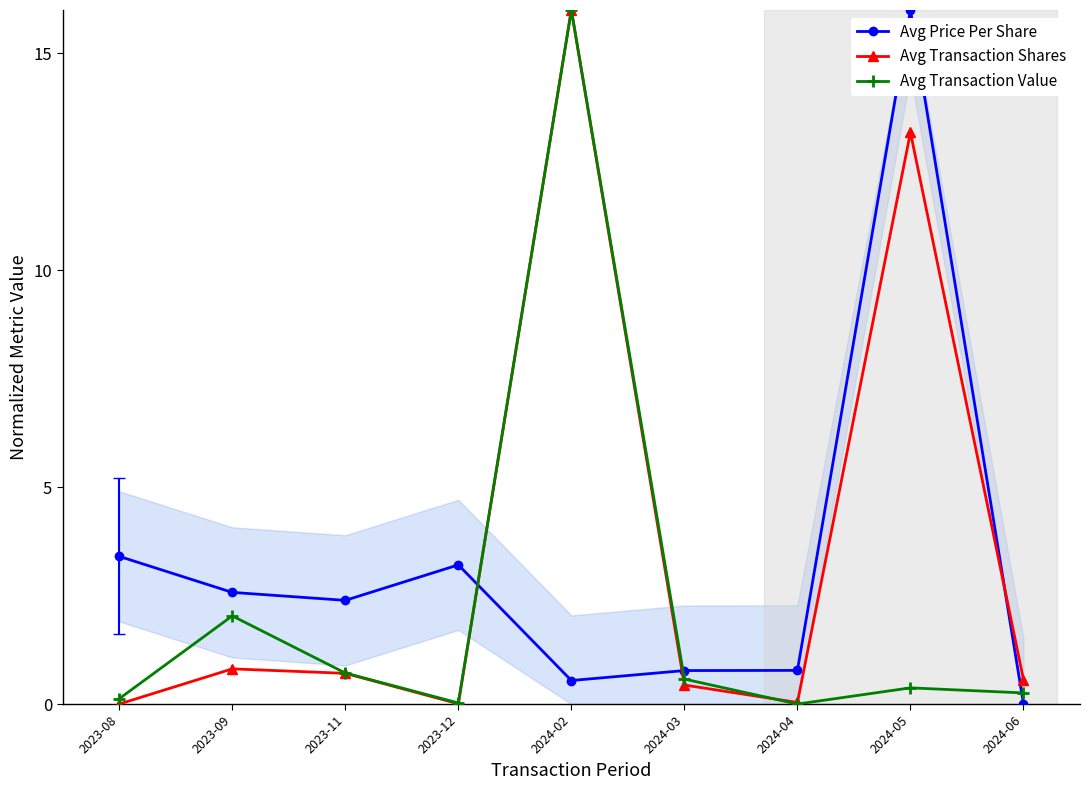

True or false: Avg Transaction Value has a value of 16.0 at 2024-02.

True